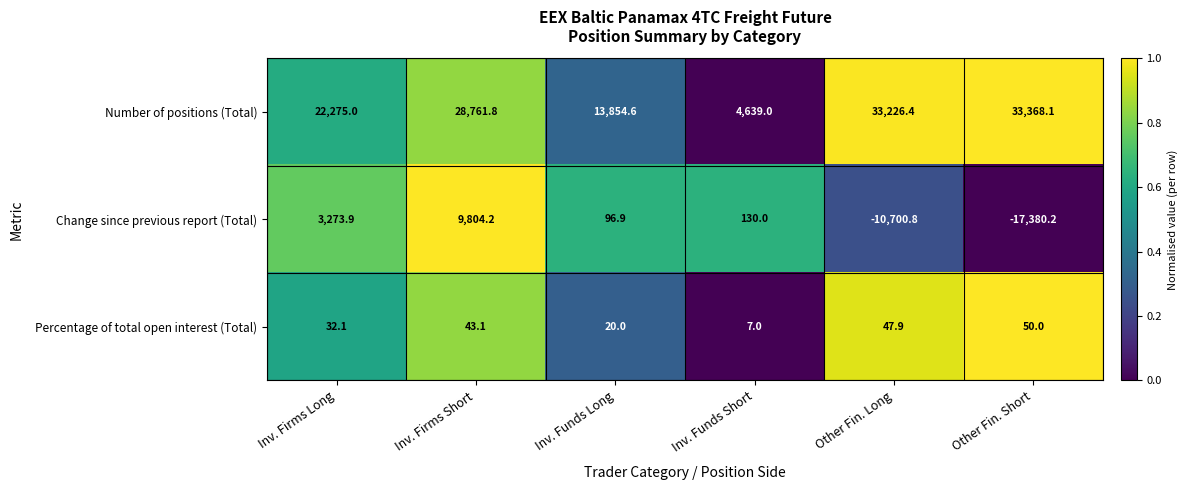

What is the sum of all Change since previous report (Total) values?

-14776.0